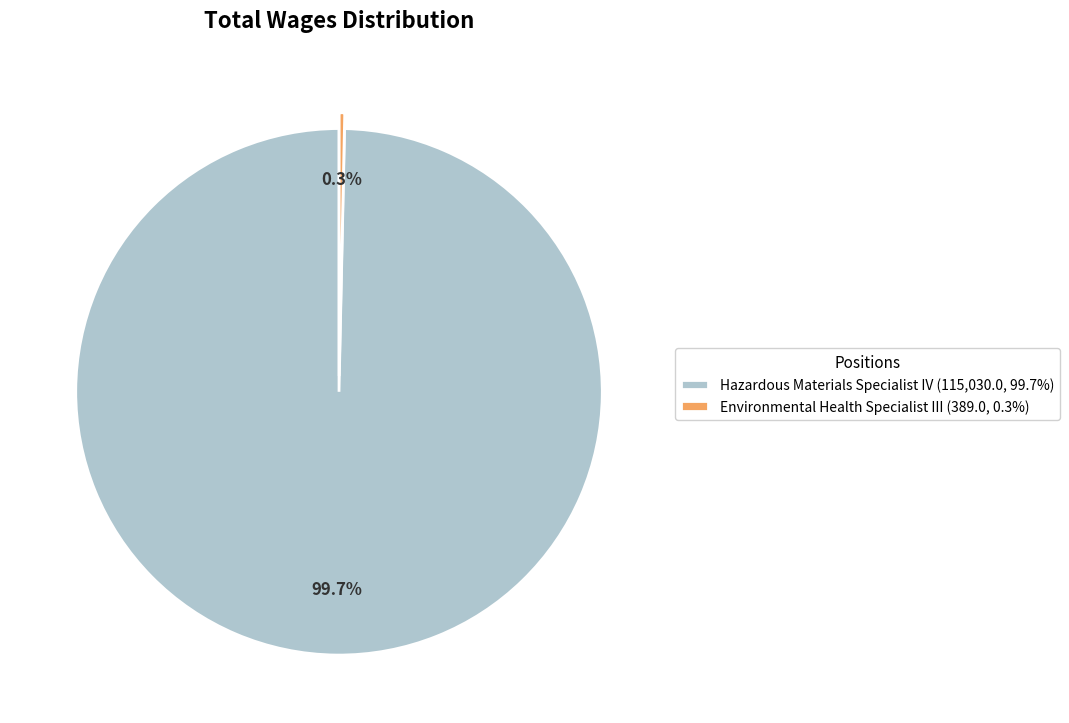

How much of the chart is everything except Hazardous Materials Specialist IV?

0.3%